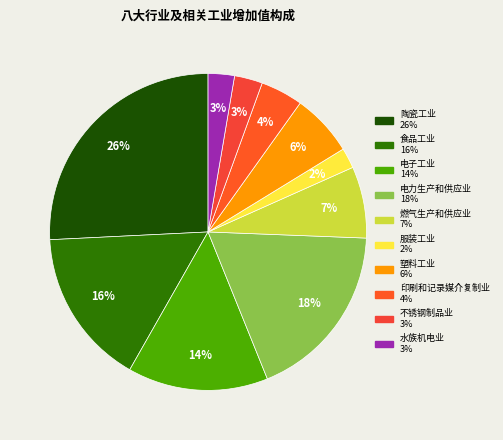

Combined, what portion of the pie is 电子工业 and 塑料工业?

20.7%